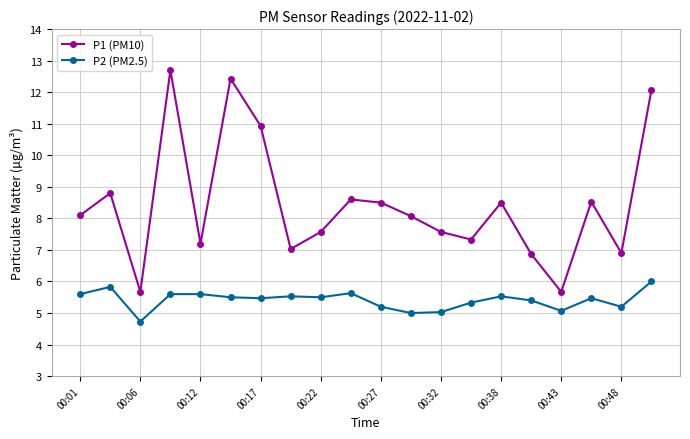

What is the difference between the maximum and minimum values in the P1 (PM10) series?

7.0